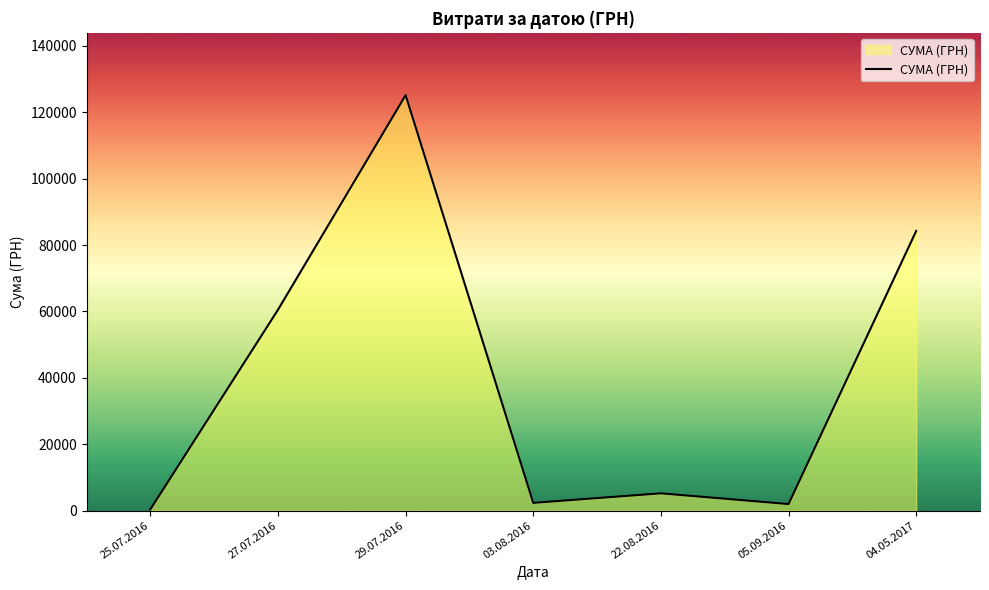

The value at 04.05.2017 is 22069.7. True or false?

False